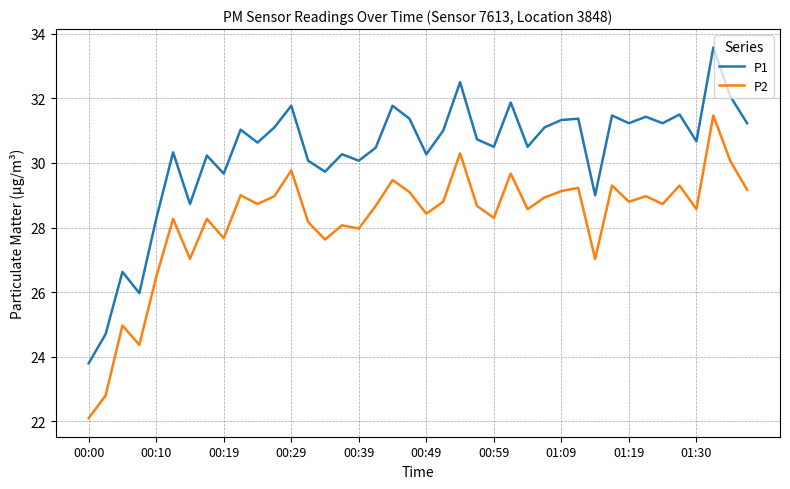

What is the highest value of the P2 series?

31.5